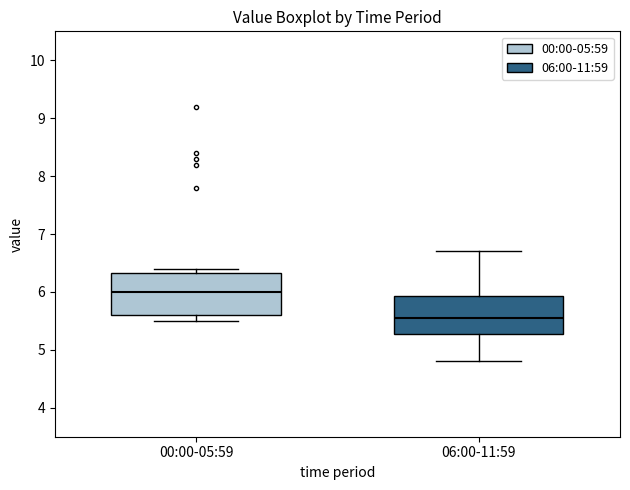

Which box's median line is the lowest?

06:00-11:59